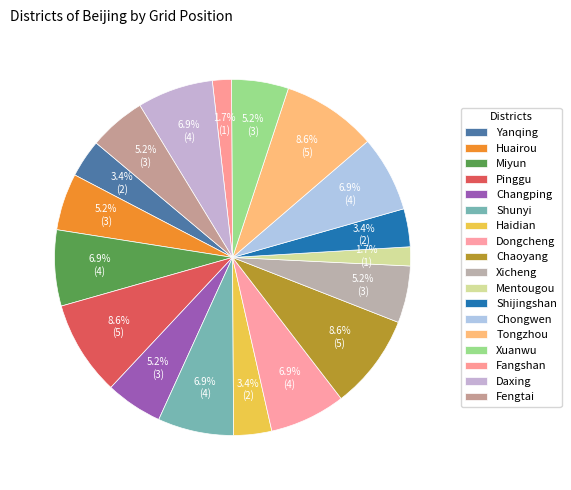

Which slice is the smallest?

Mentougou